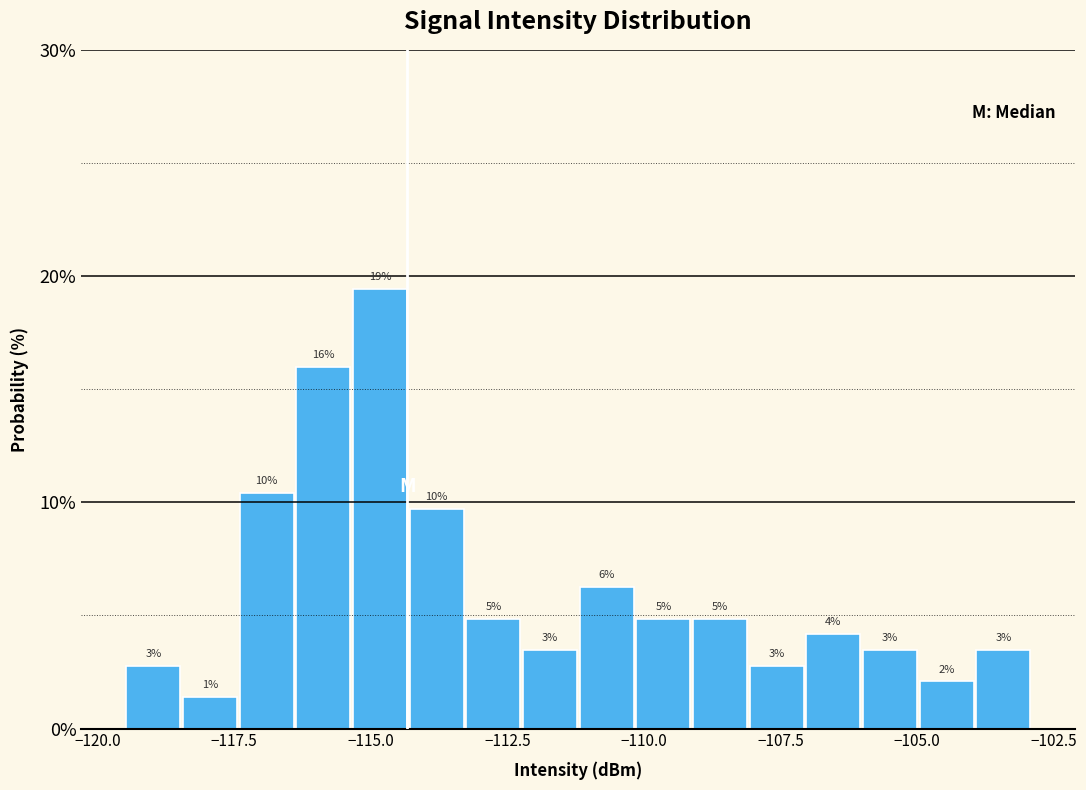

Around what value on the x-axis is the tallest bar? Give the approximate position of its centre, as read against the axis.

-115.0